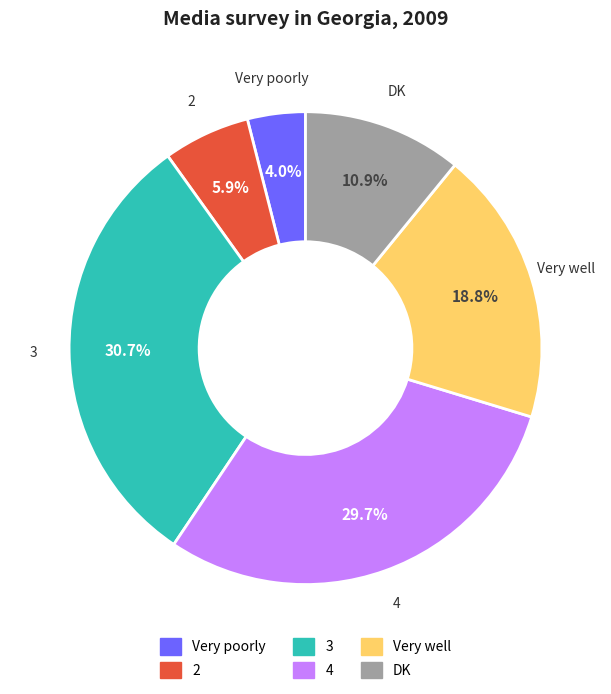

Which slice is the largest?

3